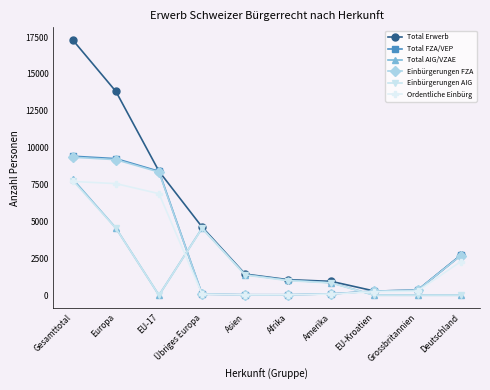

At which category is the sum across all series the highest?

Gesamttotal